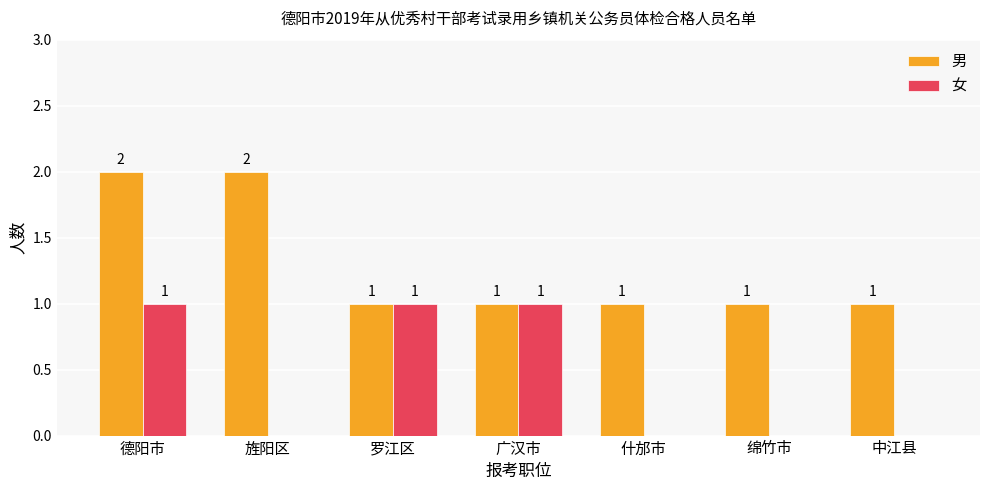

How many 女 values are between 0 and 1?

7